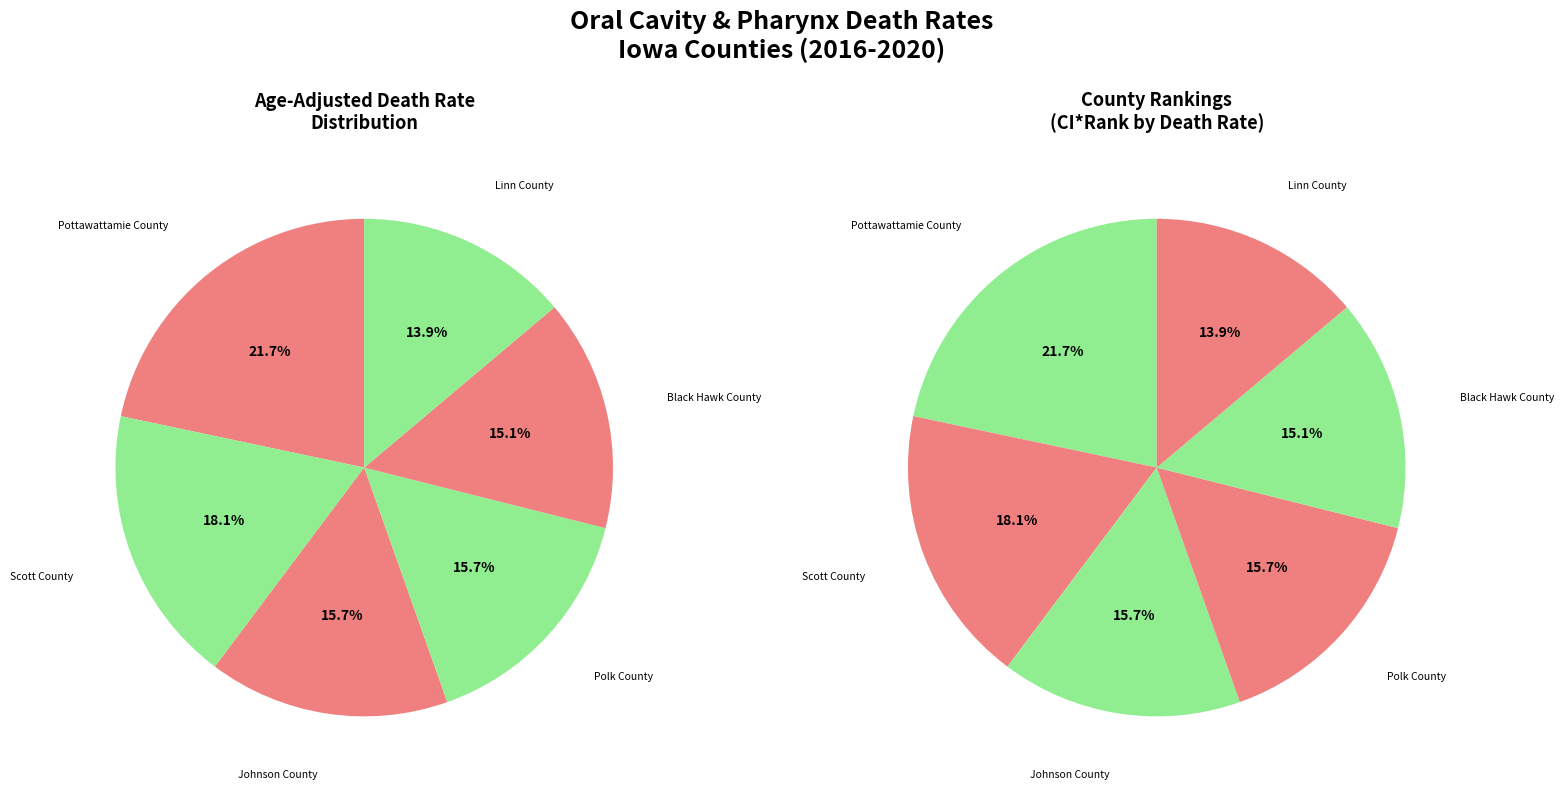

What percentage is the Scott County slice, to the nearest percent?

18%